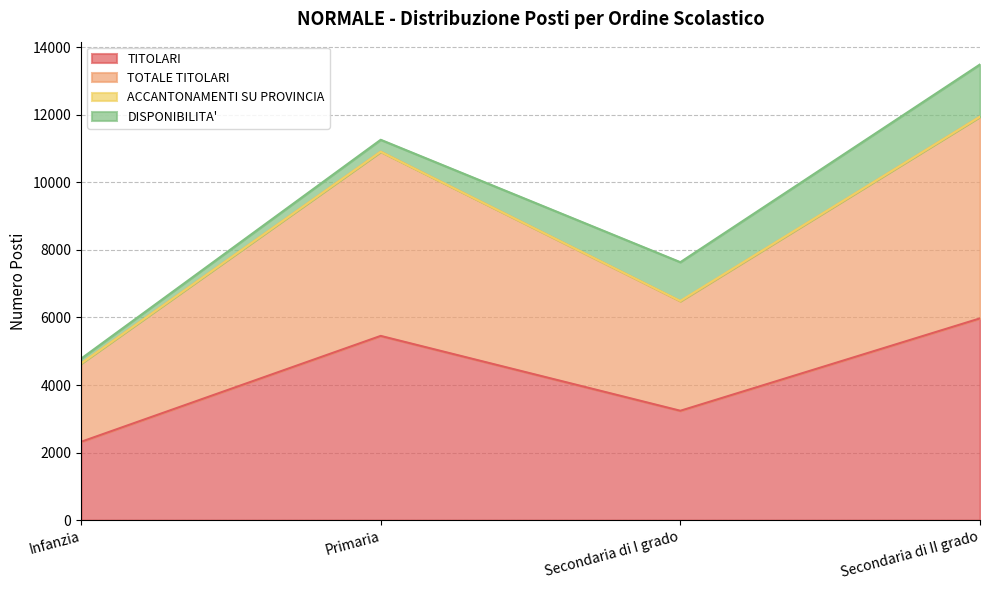

Where is TITOLARI nearest to the value 4146?

Secondaria di I grado